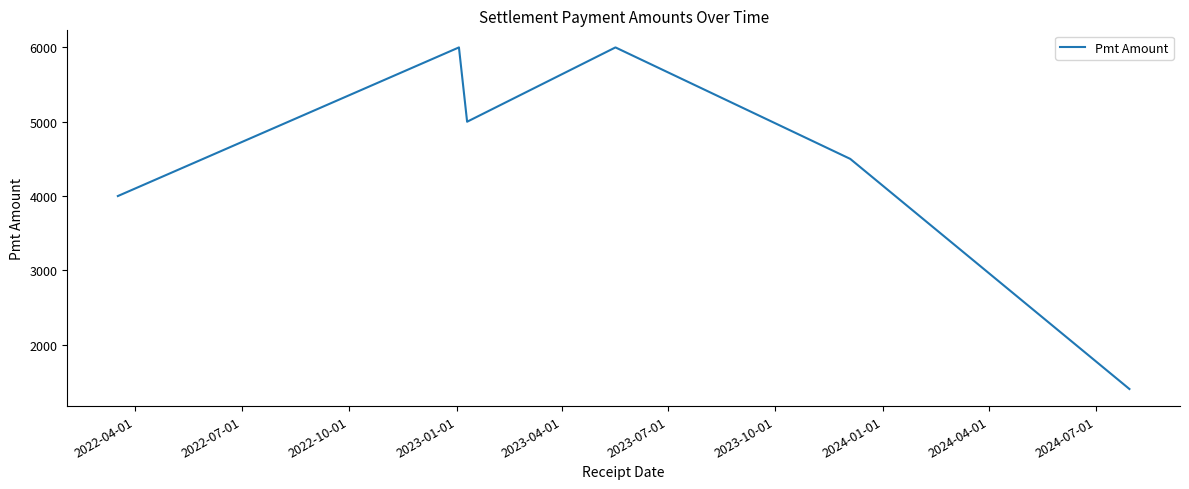

What is the average value?

4483.9